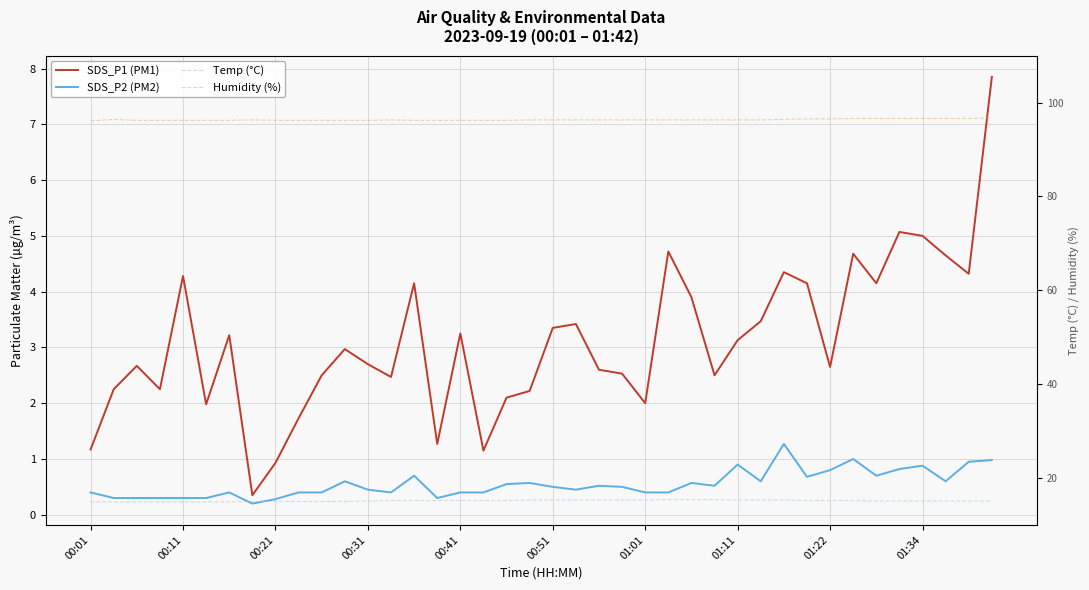

Where is SDS_P1 (PM1) nearest to the value 4?

26